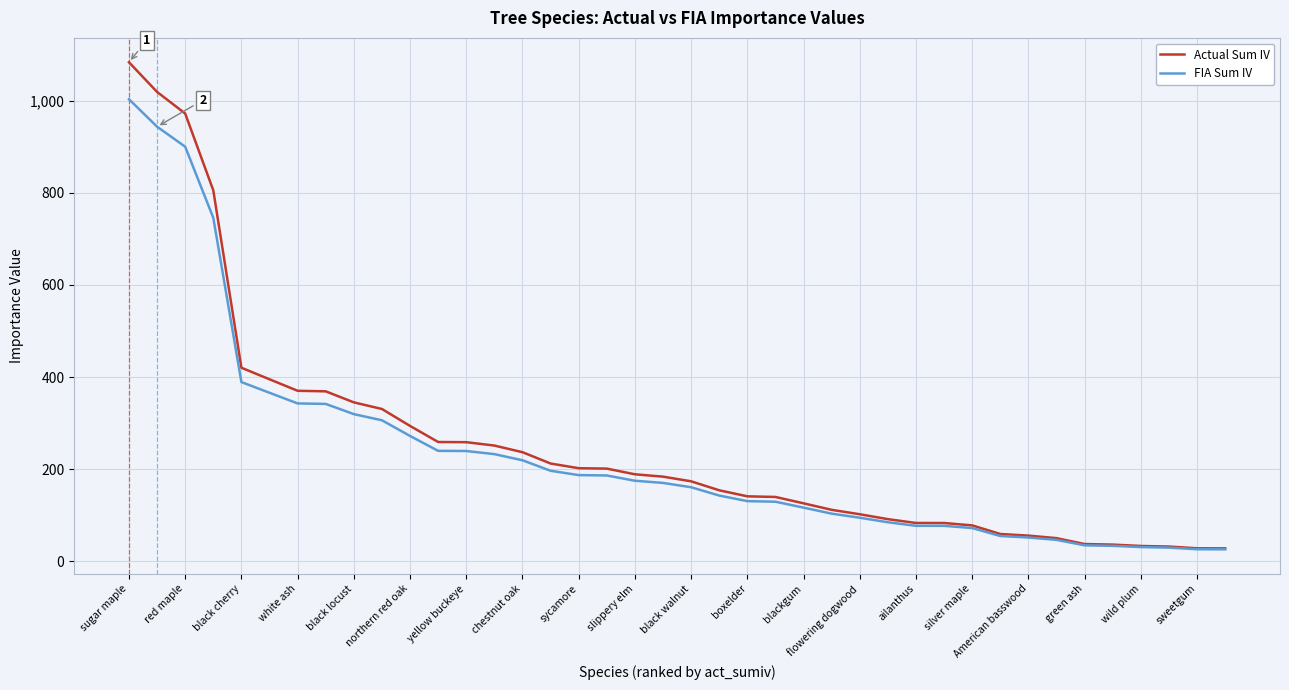

Which series has the largest range (max minus min)?

Actual Sum IV